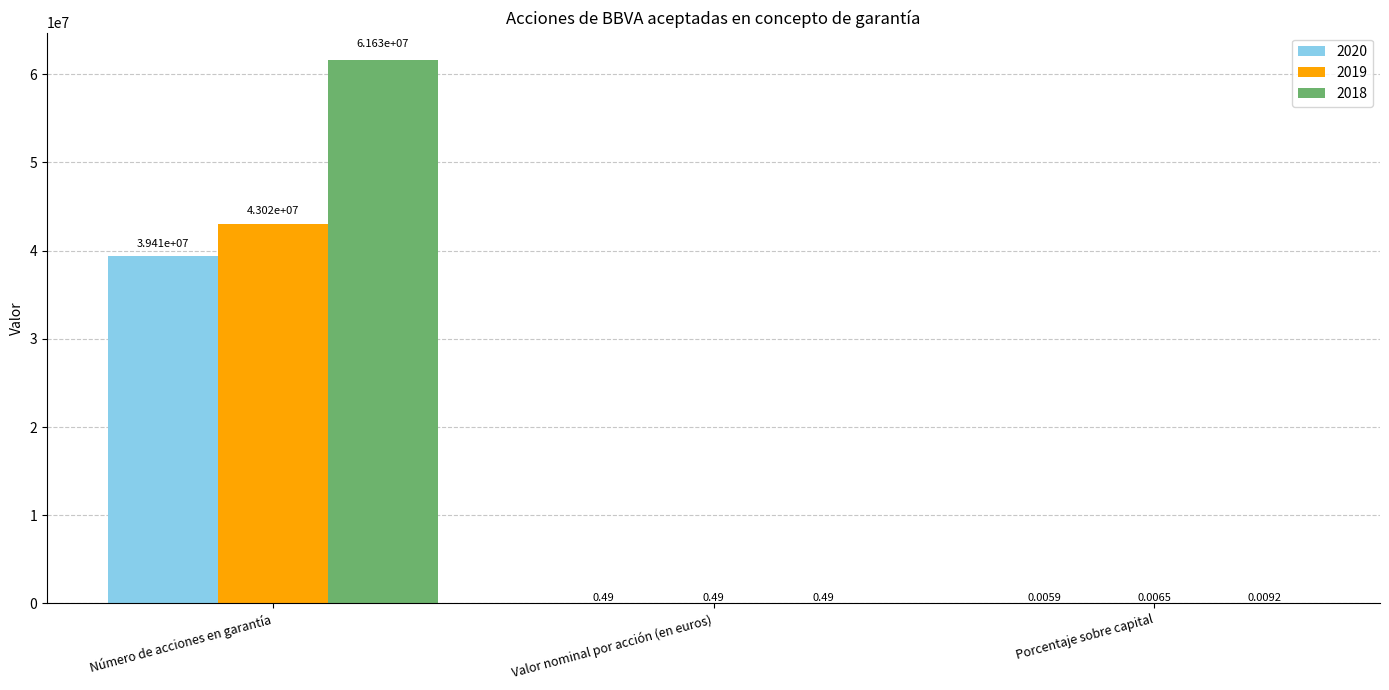

At which label is 2019 closest to 21509191?

Valor nominal por acción (en euros)